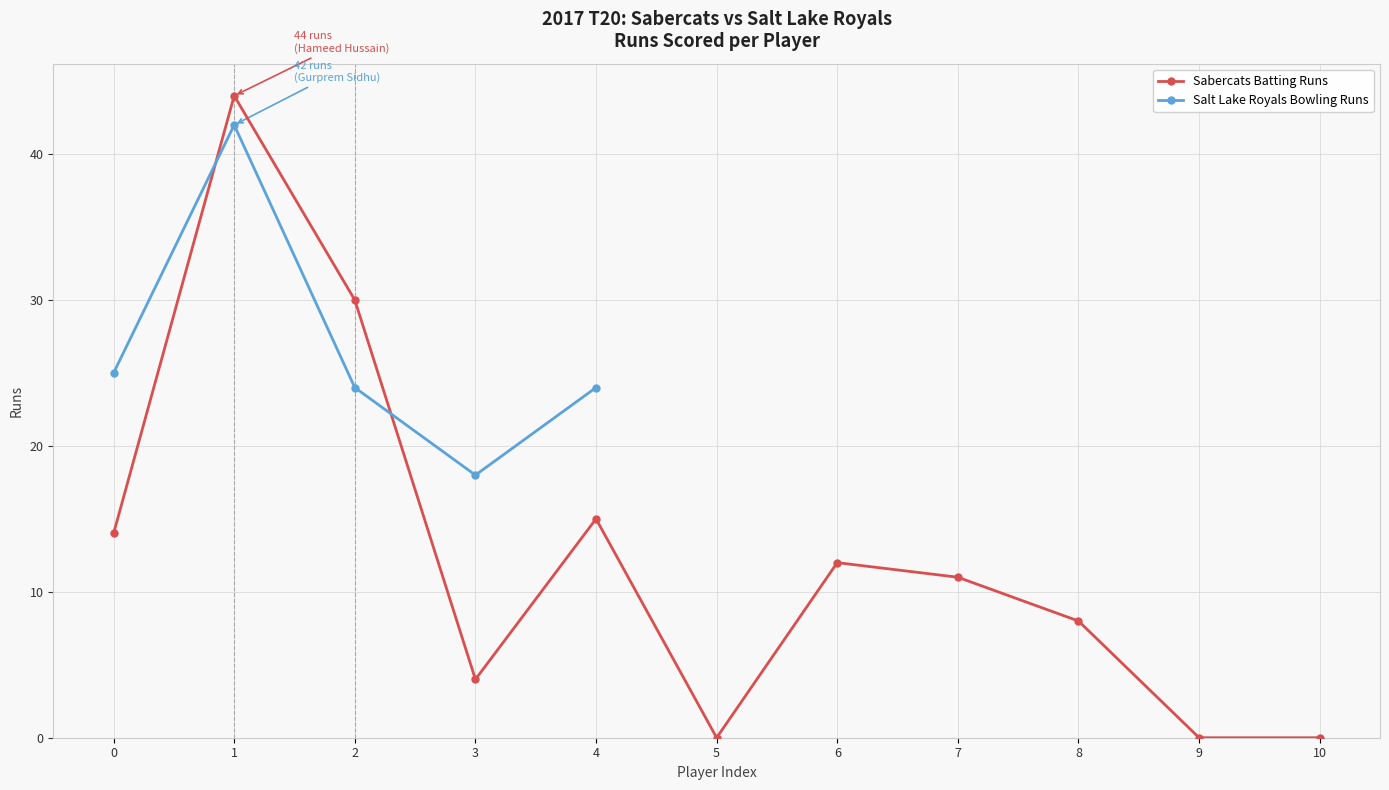

What is the value of the Sabercats Batting Runs point at the 5th from the left?

15